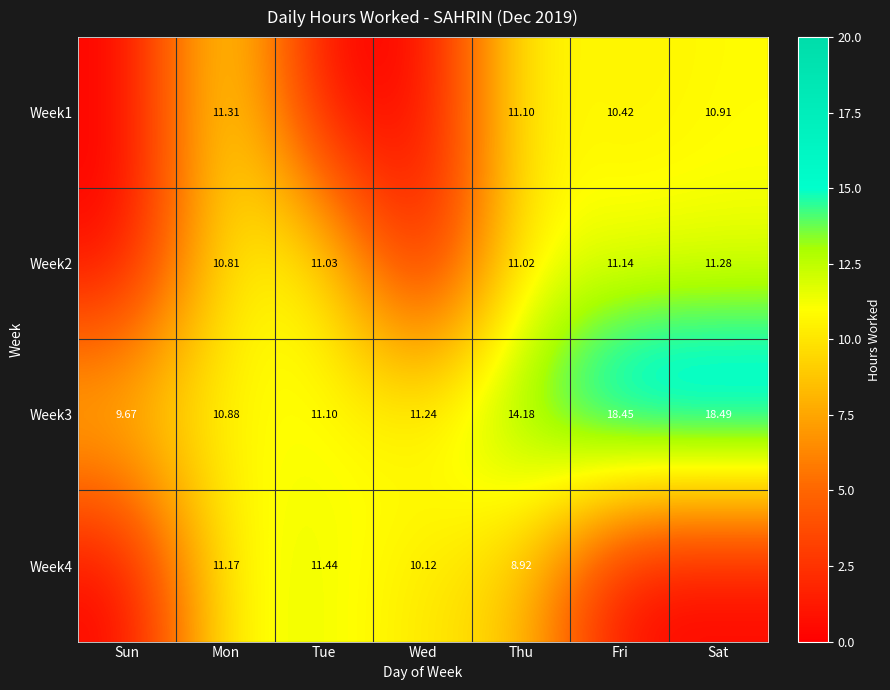

List the labels in order of Week3 value, largest first.

Sat, Fri, Thu, Wed, Tue, Mon, Sun